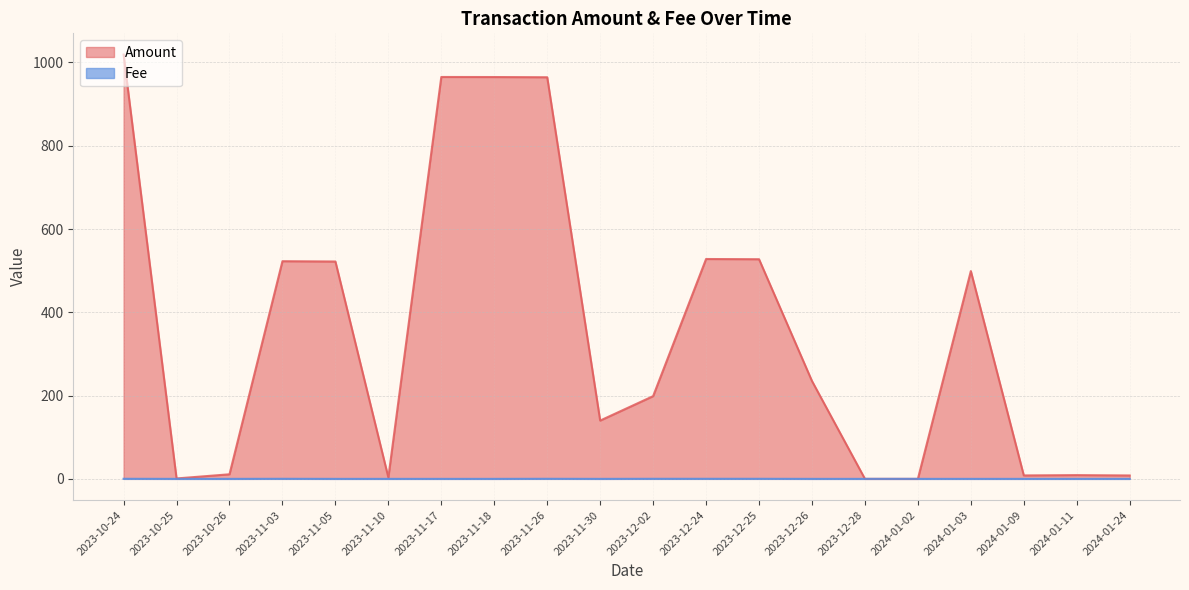

Which label corresponds to the smallest value in the chart?

2024-01-02